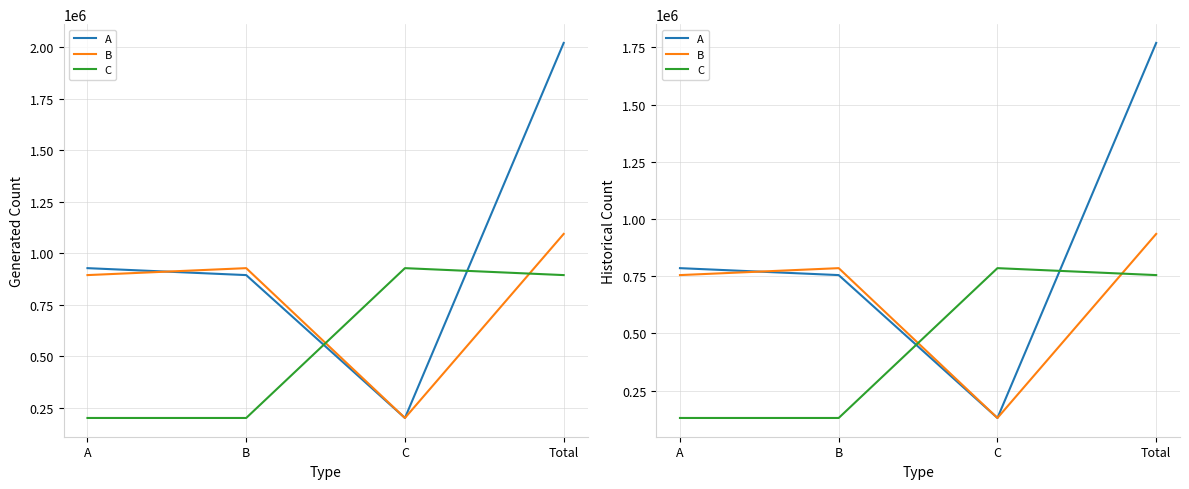

True or false: B has a value of 754552.3 at A.

True